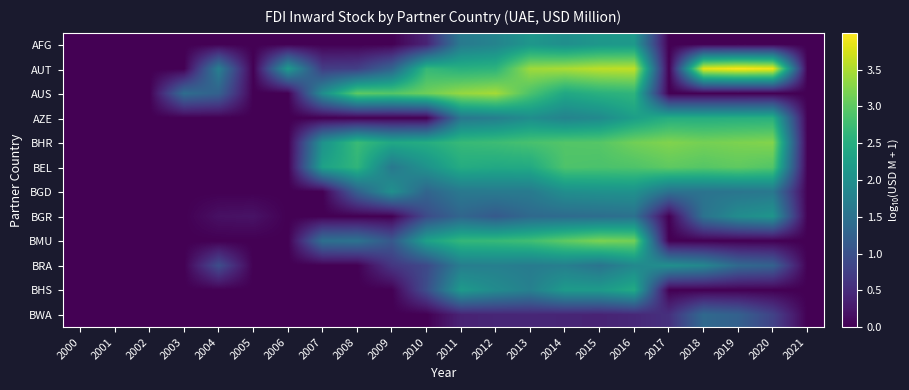

Reading right to left, extract all data points from this chart.

AFG: 2021=0.0	2020=0.0	2019=0.0	2018=0.0	2017=0.0	2016=2.1	2015=2.1	2014=2.0	2013=2.1	2012=1.8	2011=1.6	2010=0.4	2009=0.0	2008=0.0	2007=0.0	2006=0.0	2005=0.0	2004=0.0	2003=0.0	2002=0.0	2001=0.0	2000=0.0
AUT: 2021=0.0	2020=3.9	2019=4.0	2018=3.8	2017=0.0	2016=3.6	2015=3.6	2014=3.5	2013=3.4	2012=2.6	2011=2.5	2010=2.7	2009=1.3	2008=0.8	2007=0.7	2006=2.2	2005=0.0	2004=1.7	2003=0.0	2002=0.0	2001=0.0	2000=0.0
AUS: 2021=0.0	2020=0.0	2019=0.0	2018=0.0	2017=0.0	2016=2.6	2015=2.5	2014=2.4	2013=2.9	2012=3.5	2011=3.4	2010=3.1	2009=2.9	2008=3.0	2007=2.0	2006=0.0	2005=0.0	2004=1.2	2003=1.4	2002=0.0	2001=0.0	2000=0.0
AZE: 2021=0.0	2020=2.5	2019=2.5	2018=2.5	2017=2.5	2016=2.2	2015=1.9	2014=1.8	2013=2.0	2012=1.7	2011=1.6	2010=0.0	2009=0.0	2008=0.0	2007=0.0	2006=0.0	2005=0.0	2004=0.0	2003=0.0	2002=0.0	2001=0.0	2000=0.0
BHR: 2021=0.0	2020=3.3	2019=3.2	2018=3.2	2017=3.2	2016=3.1	2015=2.9	2014=2.9	2013=2.8	2012=2.7	2011=2.7	2010=2.5	2009=2.4	2008=2.7	2007=2.0	2006=0.0	2005=0.0	2004=0.0	2003=0.0	2002=0.0	2001=0.0	2000=0.0
BEL: 2021=0.0	2020=2.9	2019=3.0	2018=2.9	2017=3.0	2016=2.9	2015=2.9	2014=2.9	2013=2.4	2012=2.4	2011=2.5	2010=2.0	2009=1.6	2008=2.6	2007=2.3	2006=0.0	2005=0.0	2004=0.0	2003=0.0	2002=0.0	2001=0.0	2000=0.0
BGD: 2021=0.0	2020=1.6	2019=1.6	2018=1.5	2017=1.5	2016=2.0	2015=2.0	2014=2.0	2013=1.6	2012=1.6	2011=1.6	2010=1.3	2009=2.0	2008=1.2	2007=0.0	2006=0.0	2005=0.0	2004=0.0	2003=0.0	2002=0.0	2001=0.0	2000=0.0
BGR: 2021=0.0	2020=2.1	2019=1.9	2018=1.5	2017=0.0	2016=1.5	2015=1.4	2014=1.4	2013=1.4	2012=1.1	2011=1.3	2010=0.9	2009=0.0	2008=0.0	2007=0.0	2006=0.0	2005=0.2	2004=0.2	2003=0.0	2002=0.0	2001=0.0	2000=0.0
BMU: 2021=0.0	2020=0.0	2019=0.0	2018=0.0	2017=0.0	2016=3.2	2015=3.2	2014=3.0	2013=2.8	2012=2.7	2011=2.7	2010=2.3	2009=1.1	2008=1.5	2007=1.5	2006=0.0	2005=0.0	2004=0.0	2003=0.0	2002=0.0	2001=0.0	2000=0.0
BRA: 2021=0.0	2020=1.3	2019=1.4	2018=1.8	2017=2.0	2016=1.9	2015=1.5	2014=1.7	2013=1.7	2012=1.7	2011=1.7	2010=0.9	2009=0.6	2008=0.0	2007=0.0	2006=0.0	2005=0.0	2004=0.9	2003=0.0	2002=0.0	2001=0.0	2000=0.0
BHS: 2021=0.0	2020=0.0	2019=0.0	2018=0.0	2017=0.0	2016=2.4	2015=2.2	2014=2.2	2013=1.7	2012=1.9	2011=2.2	2010=0.9	2009=0.0	2008=0.0	2007=0.0	2006=0.0	2005=0.0	2004=0.0	2003=0.0	2002=0.0	2001=0.0	2000=0.0
BWA: 2021=0.0	2020=0.8	2019=1.2	2018=1.4	2017=0.6	2016=0.4	2015=0.4	2014=0.4	2013=0.4	2012=0.4	2011=0.4	2010=0.0	2009=0.0	2008=0.0	2007=0.0	2006=0.0	2005=0.0	2004=0.0	2003=0.0	2002=0.0	2001=0.0	2000=0.0